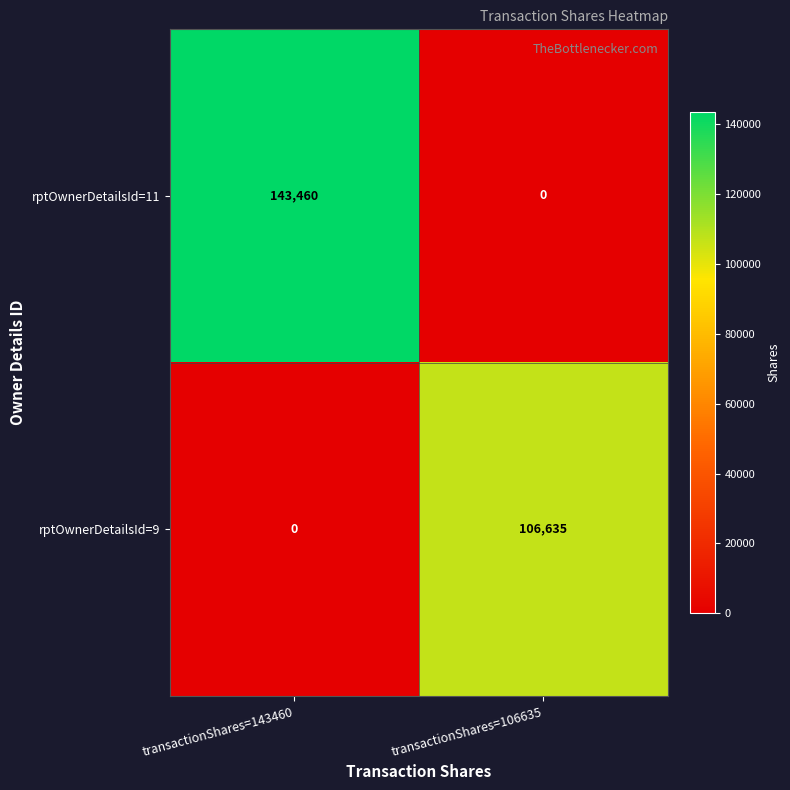

List the series in order of their overall mean, highest first.

rptOwnerDetailsId=11, rptOwnerDetailsId=9